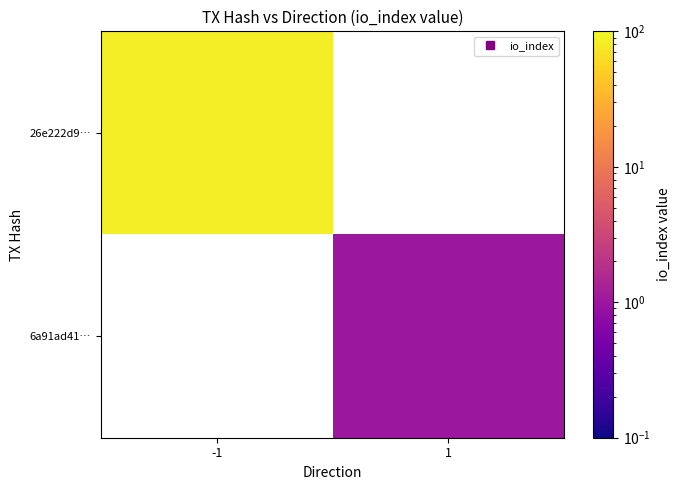

At -1, list the series in order from largest to smallest.

26e222d9…, 6a91ad41…